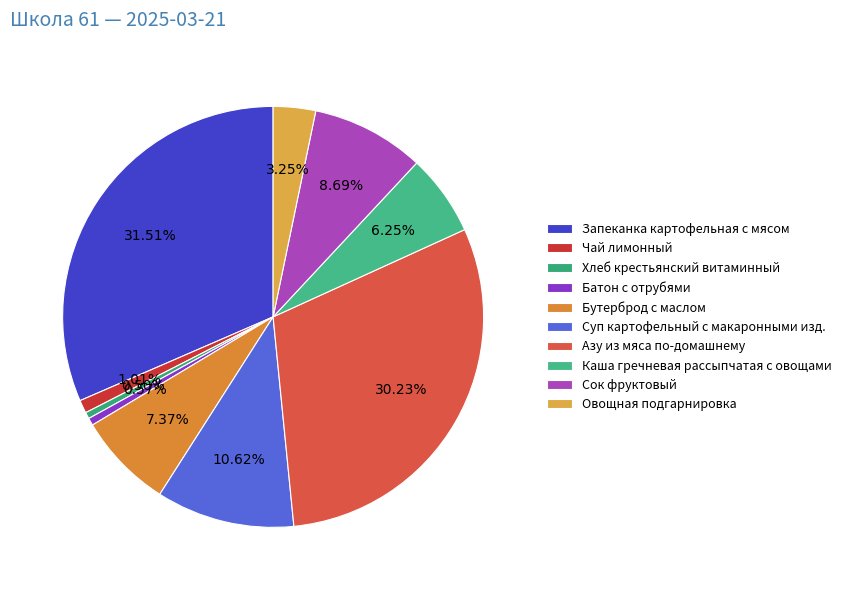

How many segments does this pie chart have?

10